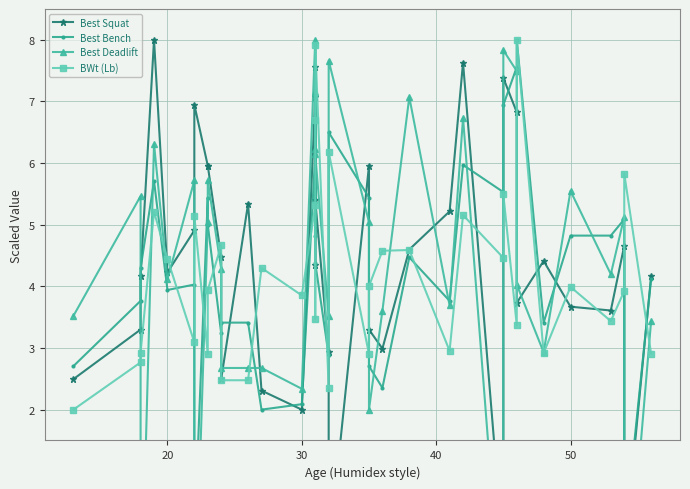

What is the label of the 31st point from the left?

30